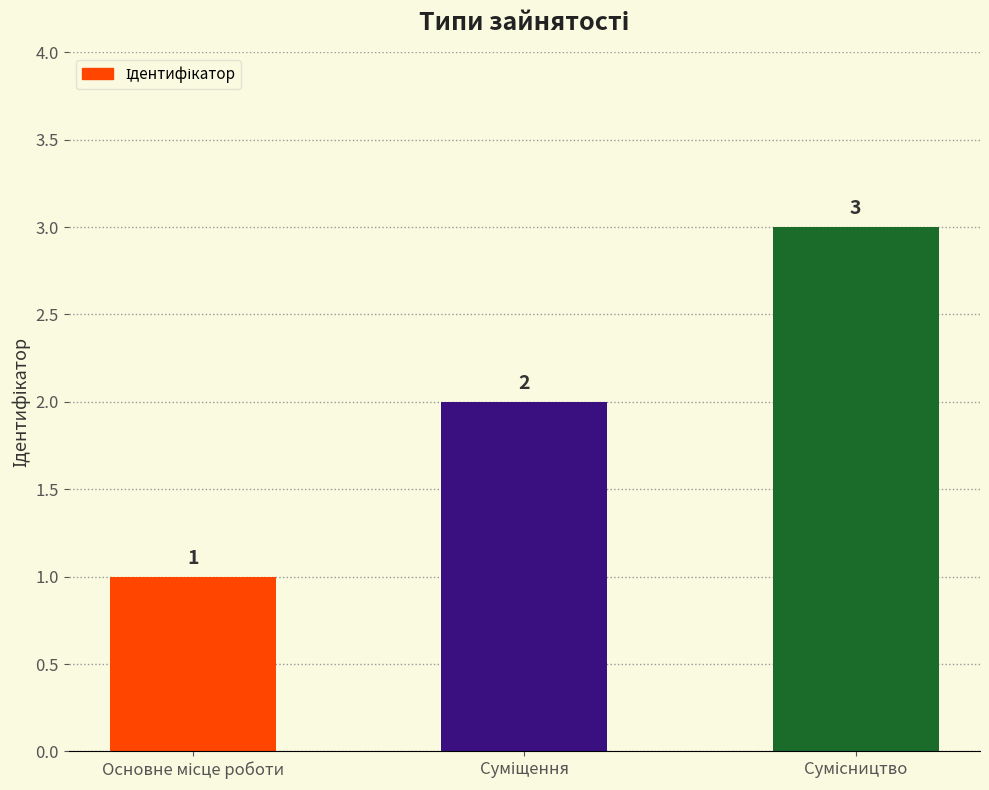

What is the greatest value displayed?

3